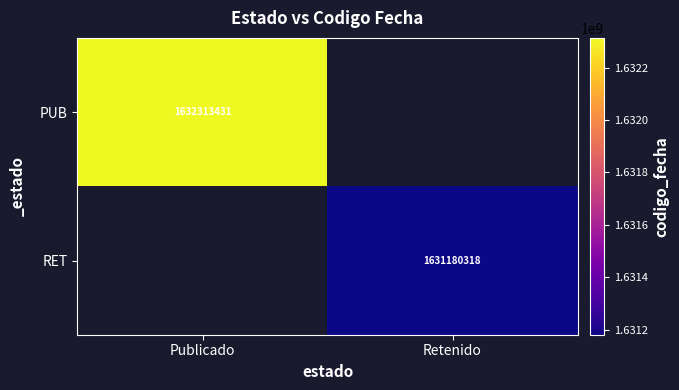

Is it true that RET equals 2551483448 at Retenido?

False